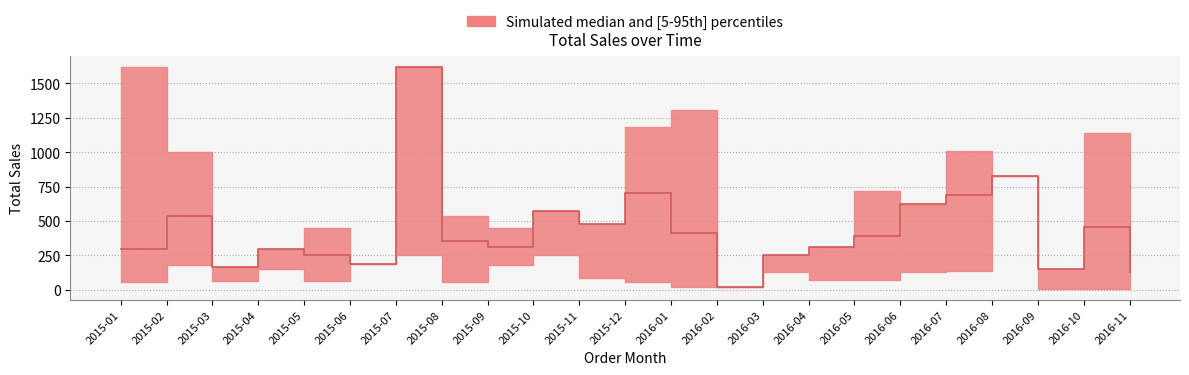

True or false: lower and median intersect in this chart.

False